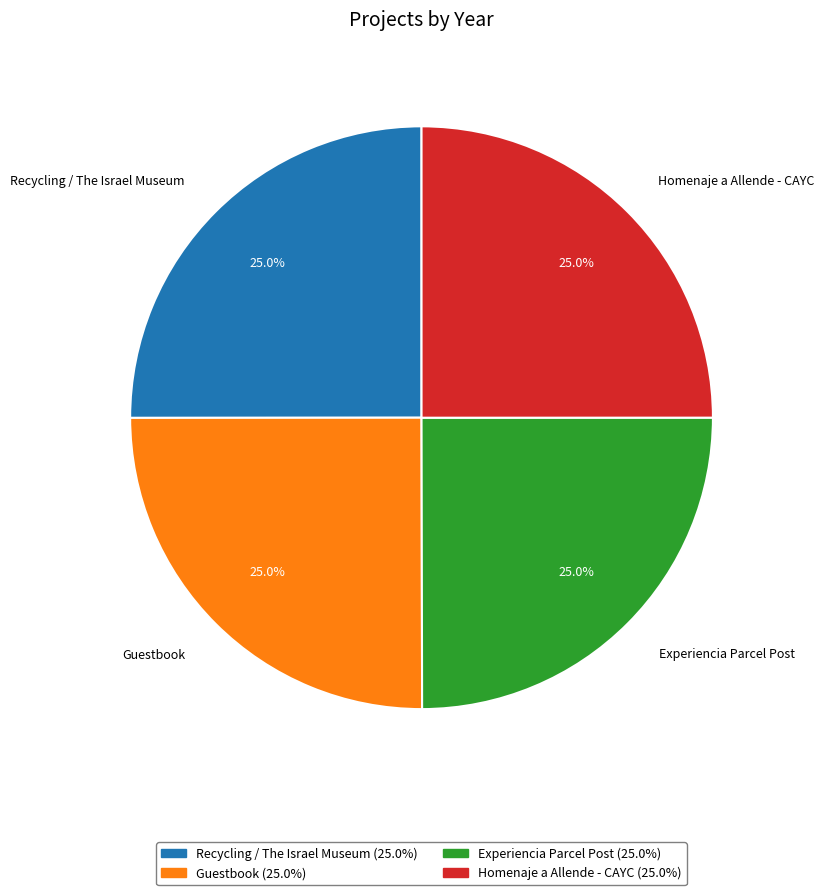

Does any single category account for the majority?

No